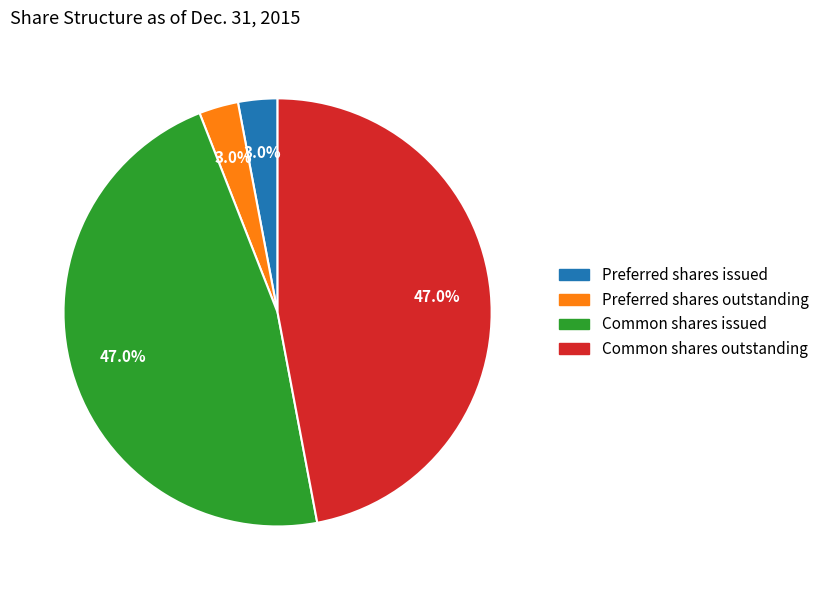

To the nearest percent, what percentage of the pie is Preferred shares outstanding?

3%